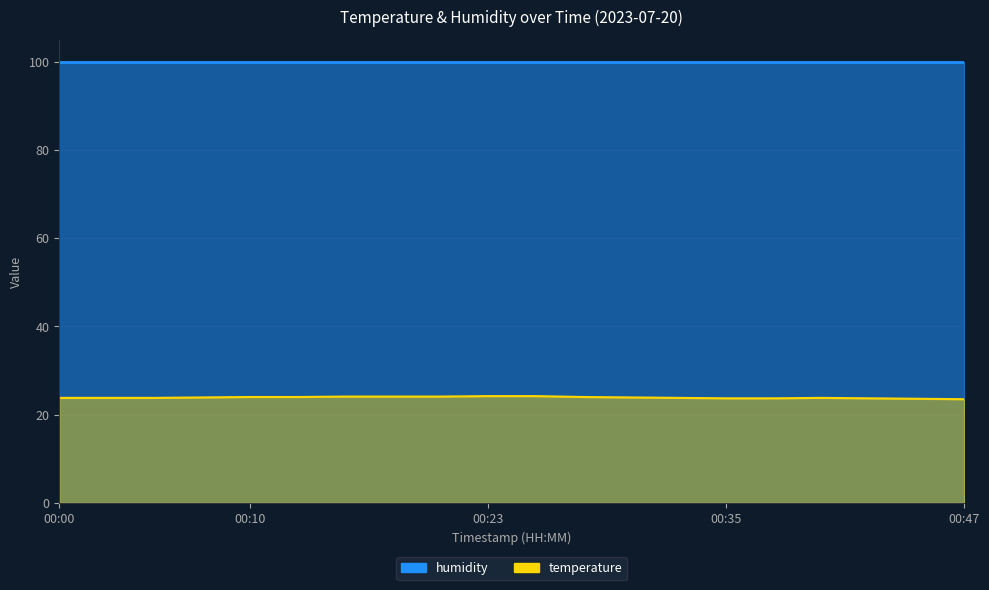

Between 00:20 and 00:42, which is larger?

00:20